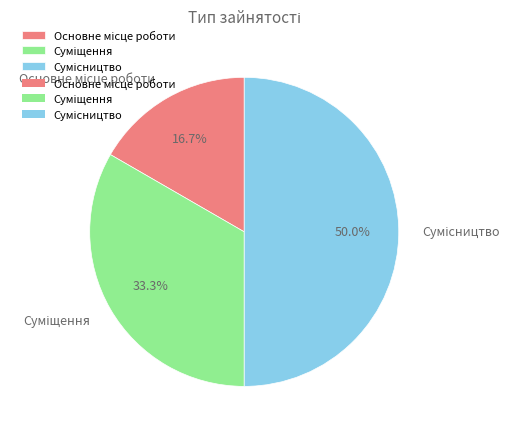

Rank the categories by value from lowest to highest.

Основне місце роботи, Суміщення, Сумісництво